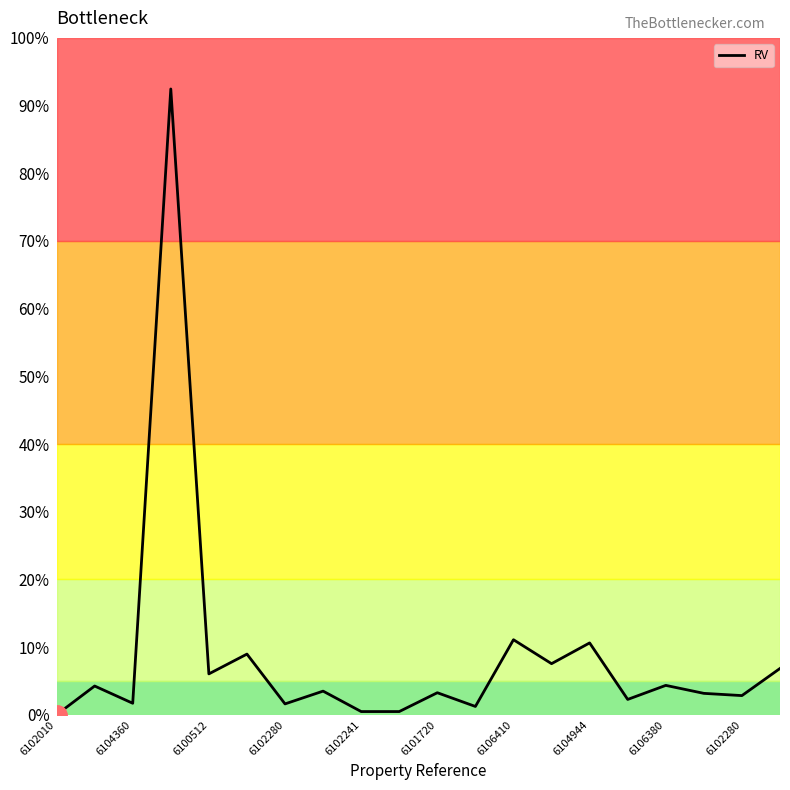

How many positive values are there?

19